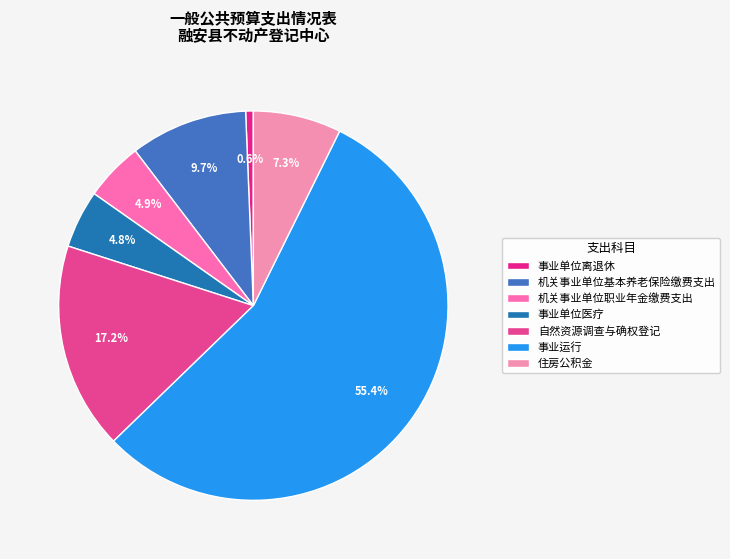

Which category has the biggest portion of the pie?

事业运行